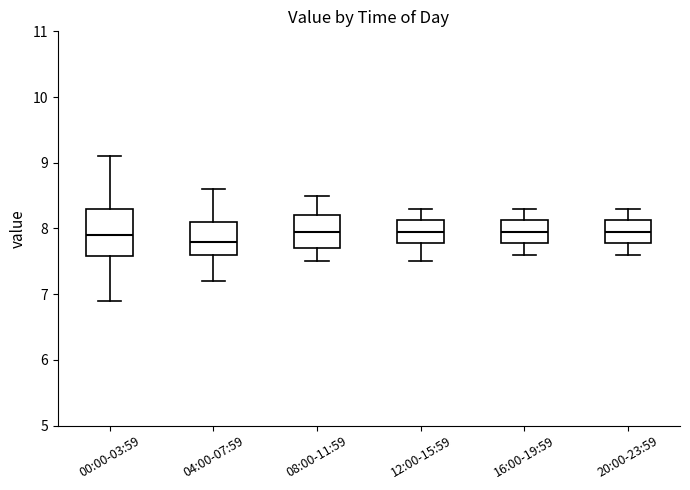

Which box is the tallest, from its lower edge to its upper edge?

00:00-03:59